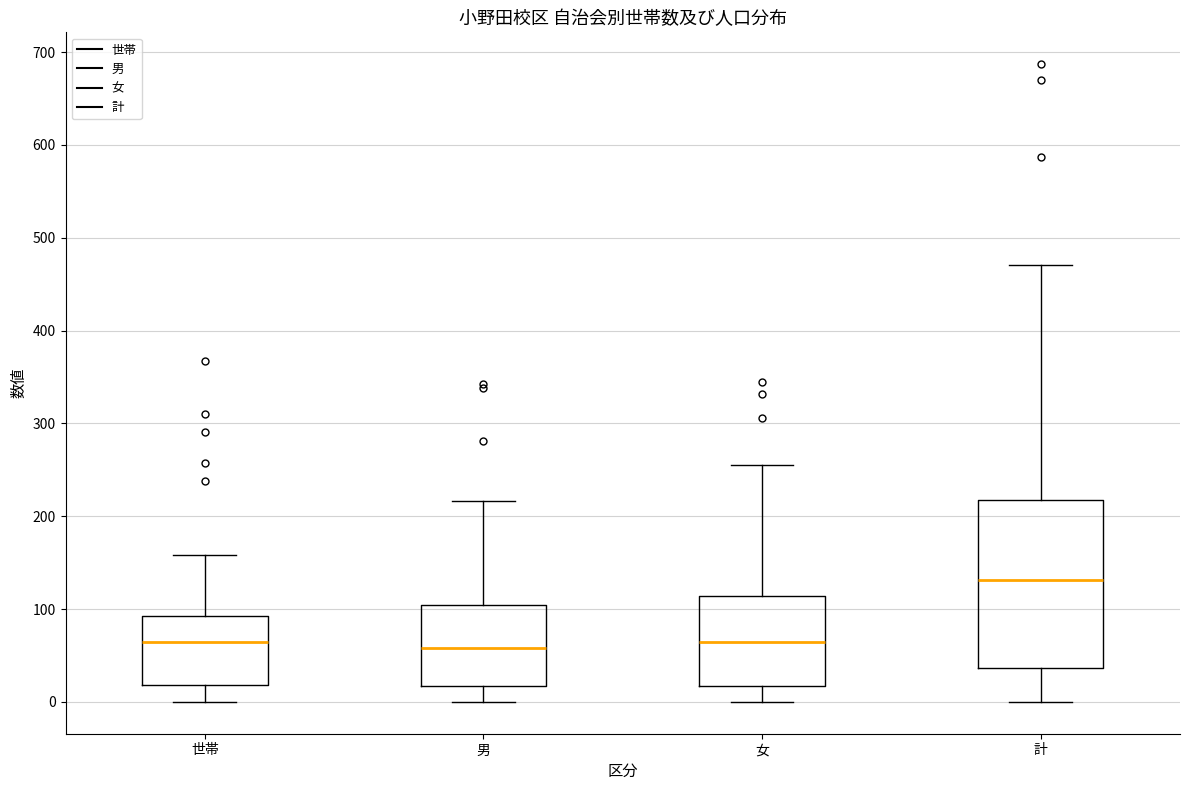

Comparing the boxes themselves (not the whiskers), which one is the tallest?

計